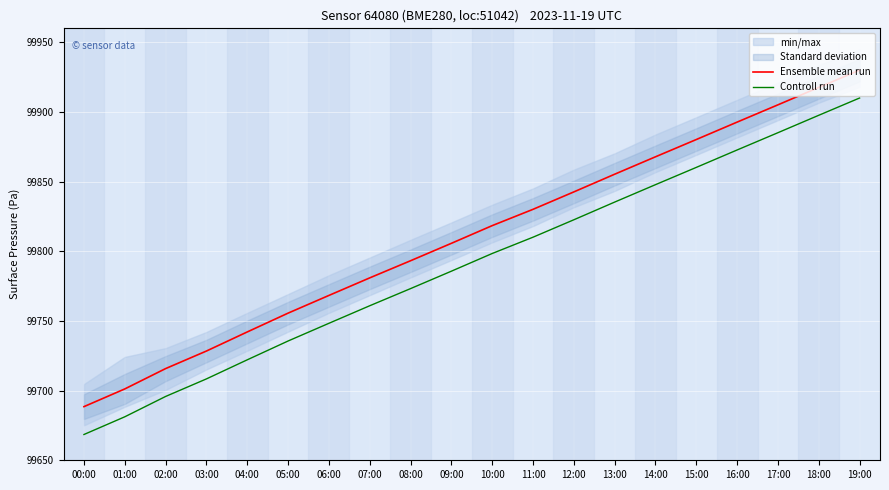

What is the difference between the maximum and minimum values in the Controll run series?

241.5